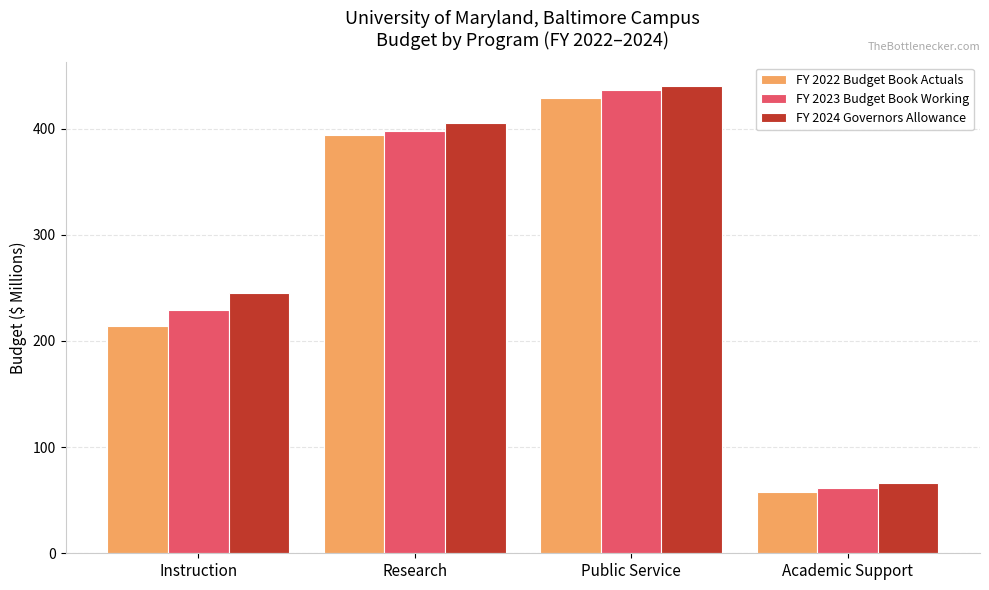

What is the difference between the second highest and second lowest values in the FY 2024 Governors Allowance series?

159.7